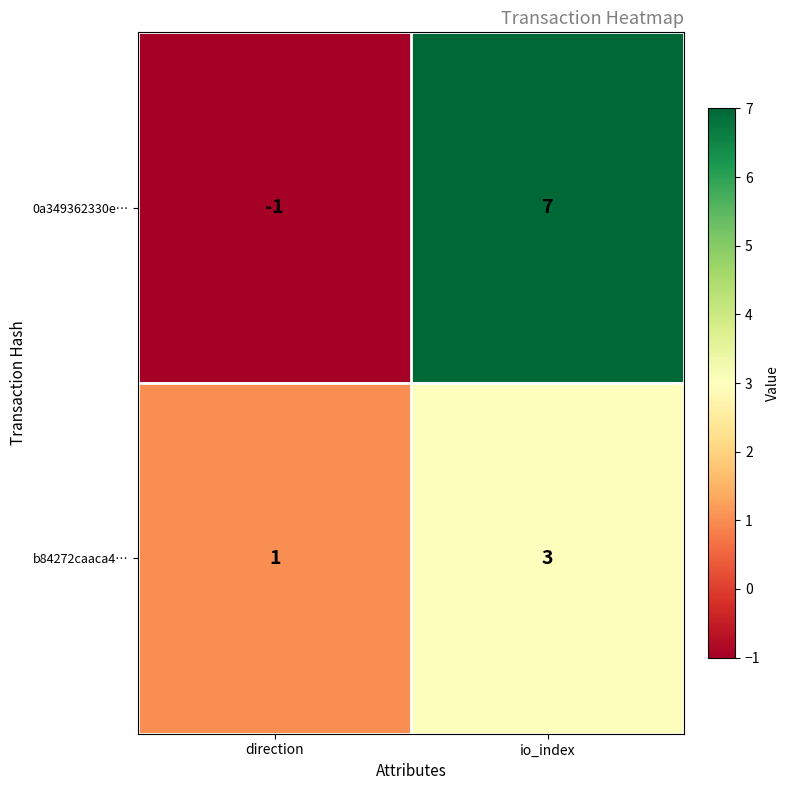

Which series changed the most between direction and io_index?

0a349362330e…